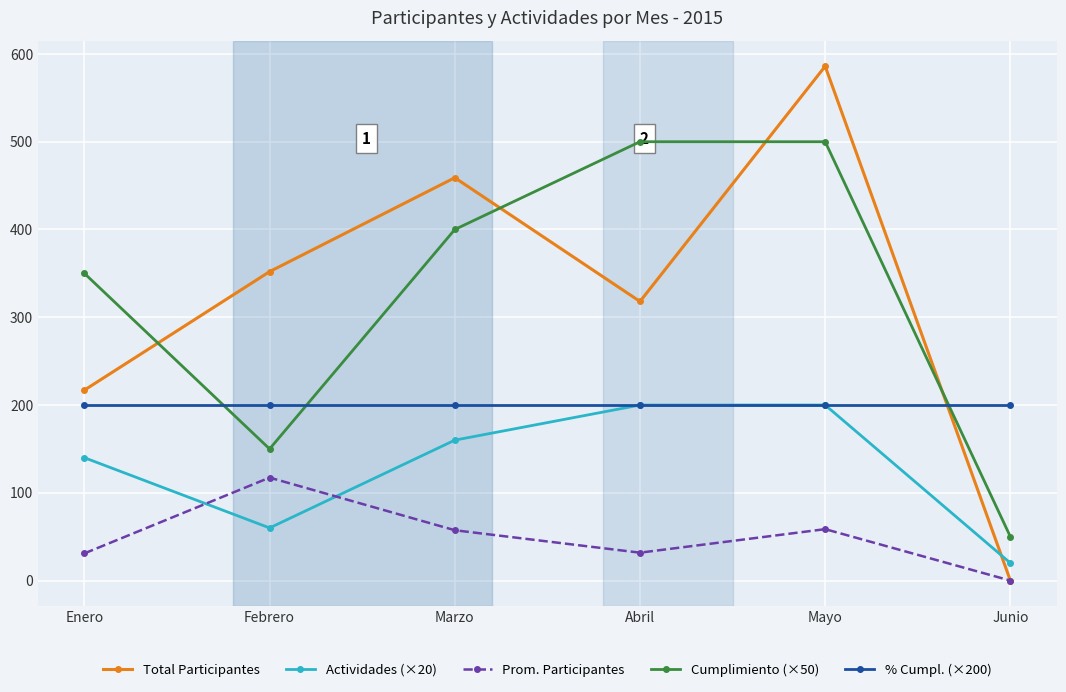

Does the chart have visible grid lines?

Yes